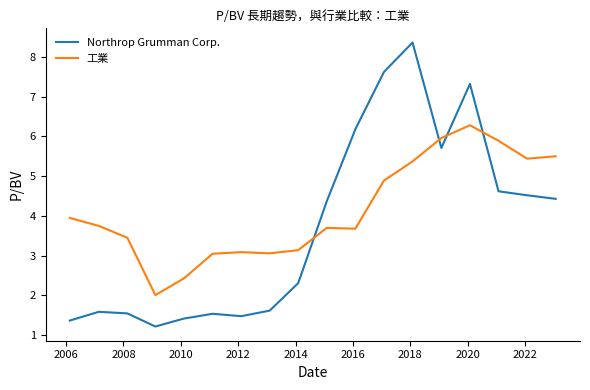

Which series has the largest range (max minus min)?

Northrop Grumman Corp.